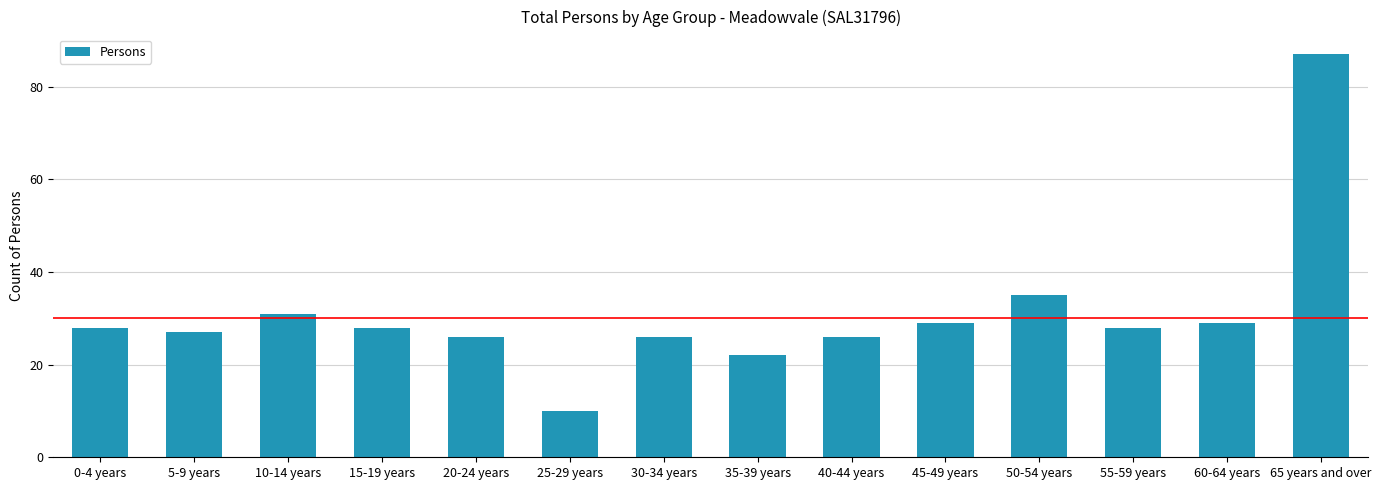

Where is the data nearest to the value 48?

50-54 years